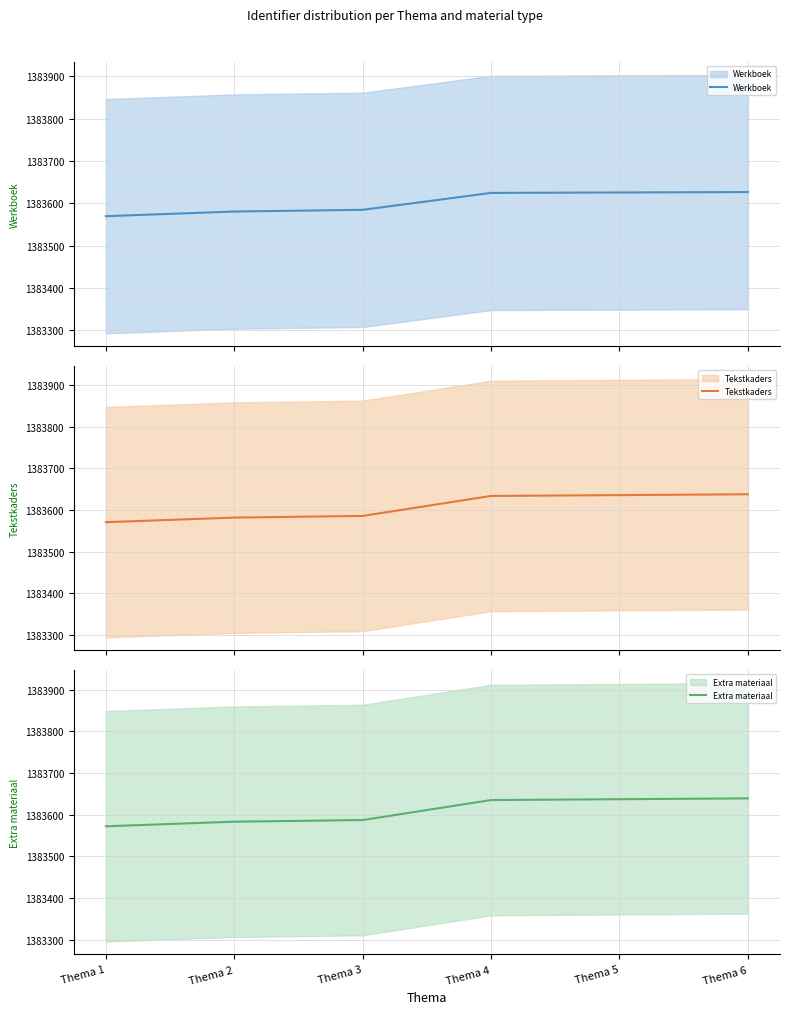

What is the maximum value for Tekstkaders?

1383638